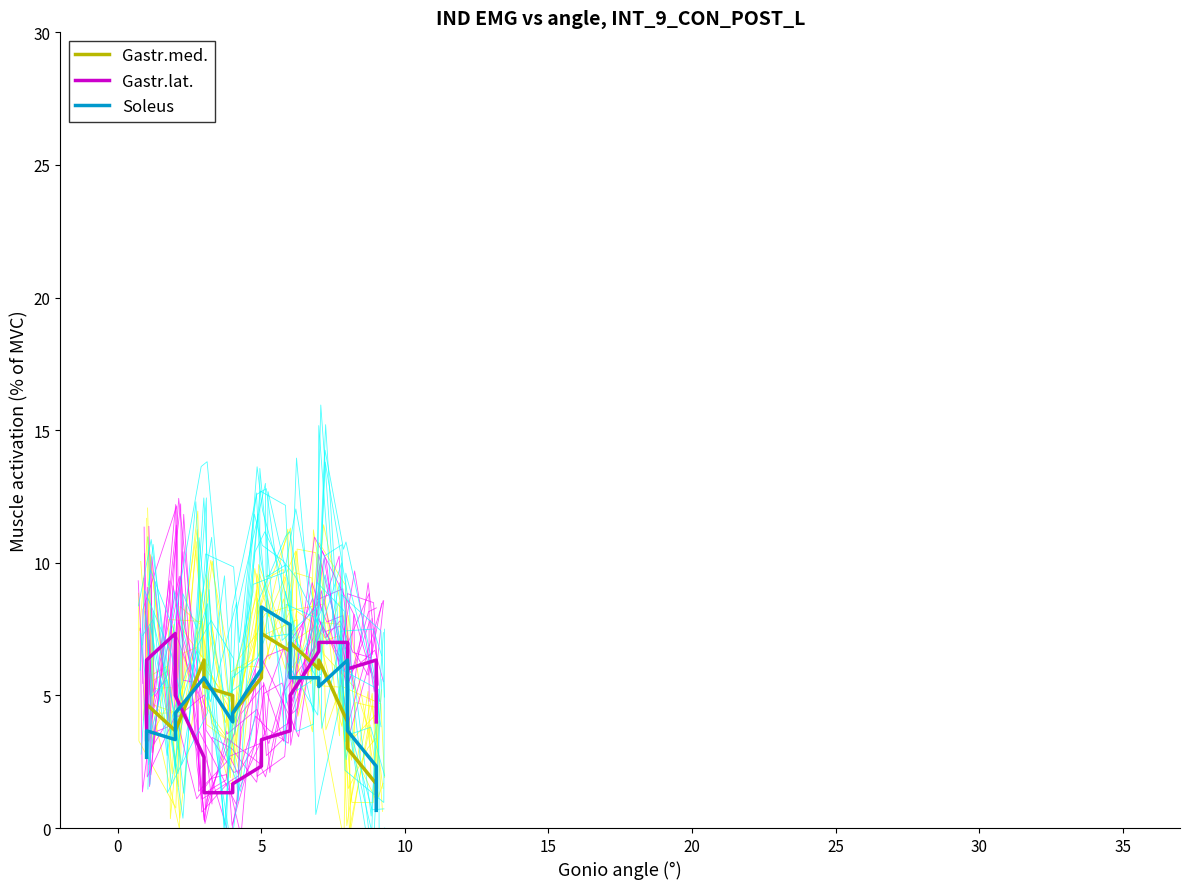

True or false: Gastr.lat. has a value of 1.8 at 0.

False